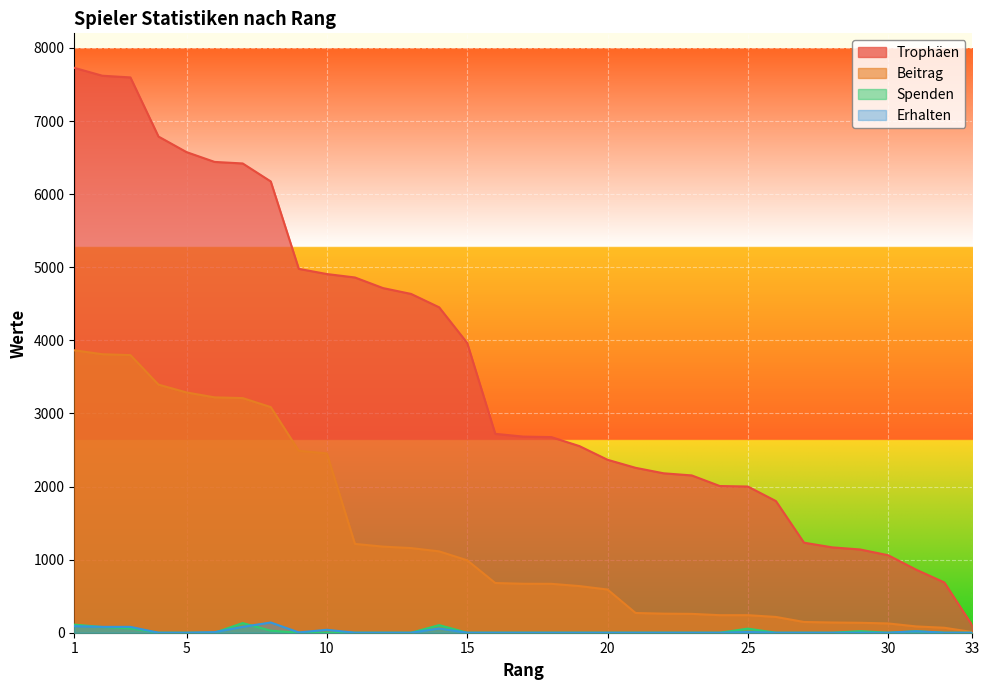

What is the value of the Trophäen point at the 19th from the left?

2553